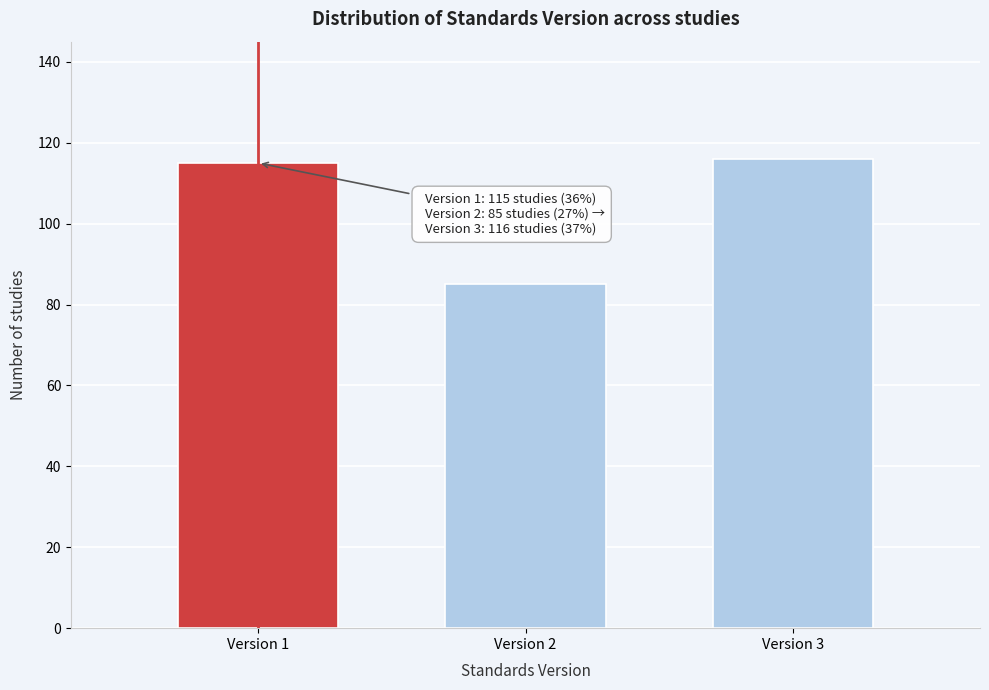

Reading left to right, extract all data points from this chart.

115	85	116